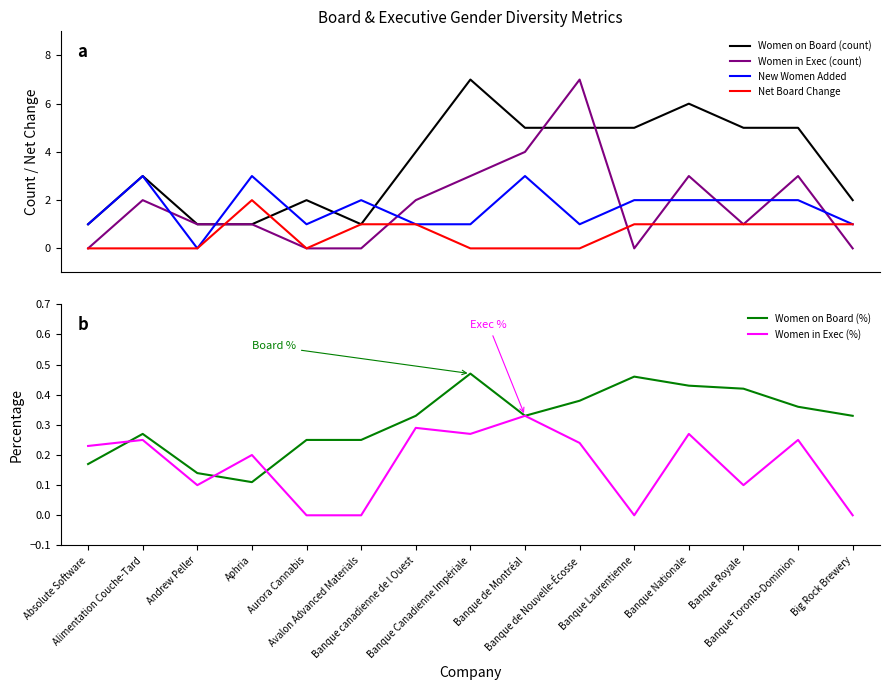

Reading right to left, what are all the values shown in this chart?

Women on Board (count): 2.0	5.0	5.0	6.0	5.0	5.0	5.0	7.0	4.0	1.0	2.0	1.0	1.0	3.0	1.0
Women in Exec (count): 0.0	3.0	1.0	3.0	0.0	7.0	4.0	3.0	2.0	0.0	0.0	1.0	1.0	2.0	0.0
New Women Added: 1.0	2.0	2.0	2.0	2.0	1.0	3.0	1.0	1.0	2.0	1.0	3.0	0.0	3.0	1.0
Net Board Change: 1.0	1.0	1.0	1.0	1.0	0.0	0.0	0.0	1.0	1.0	0.0	2.0	0.0	0.0	0.0
Women on Board (%): 0.3	0.4	0.4	0.4	0.5	0.4	0.3	0.5	0.3	0.2	0.2	0.1	0.1	0.3	0.2
Women in Exec (%): 0.0	0.2	0.1	0.3	0.0	0.2	0.3	0.3	0.3	0.0	0.0	0.2	0.1	0.2	0.2